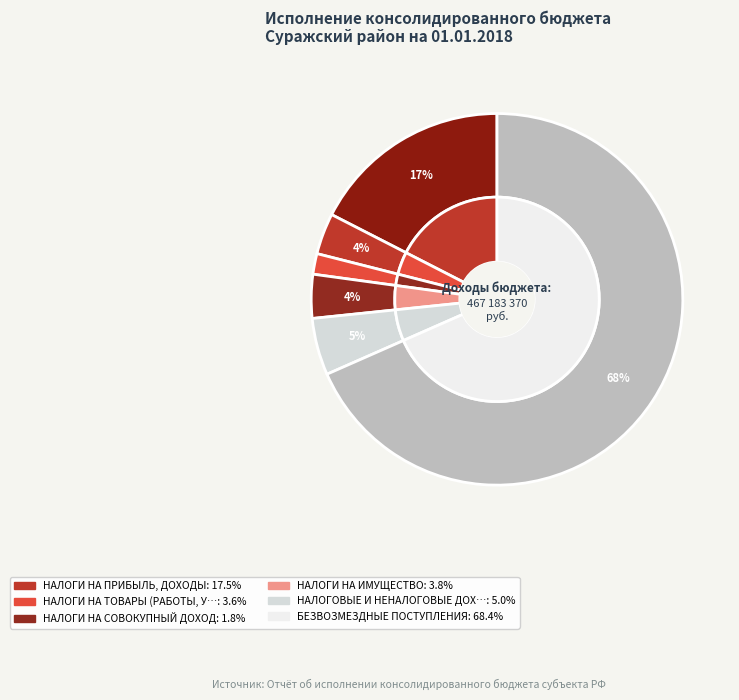

How many slices are in this pie chart?

6